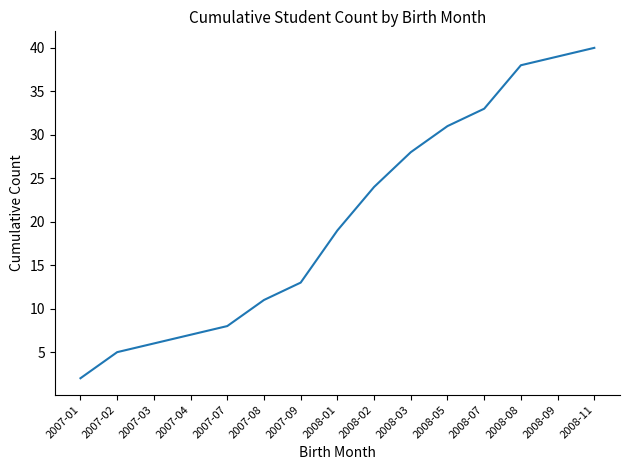

What is the ratio of the value at 2008-07 to the value at 2007-07?

4.1